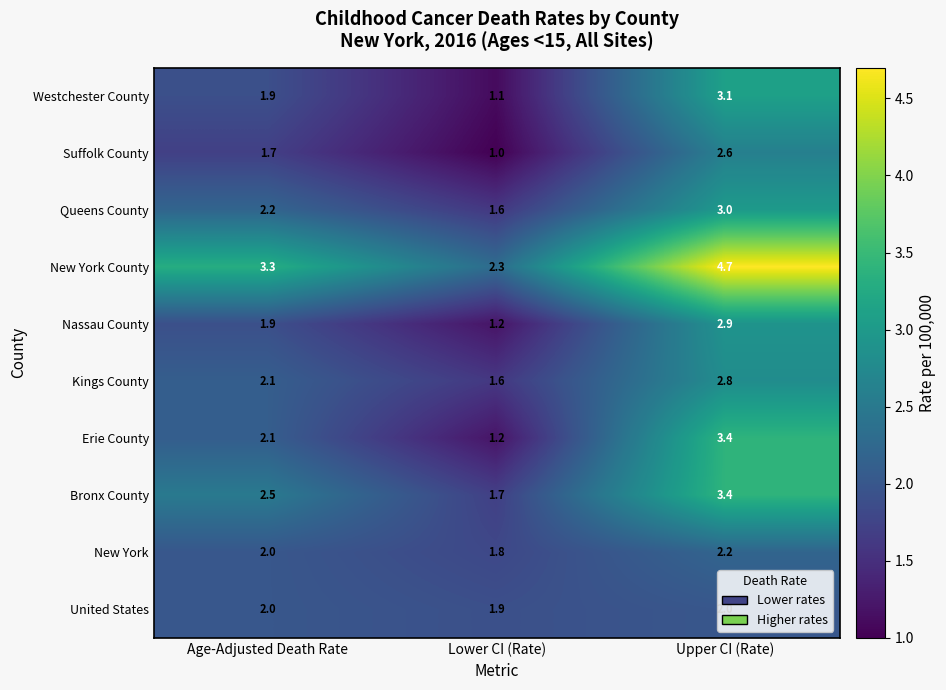

What is the minimum value shown in the chart?

1.0